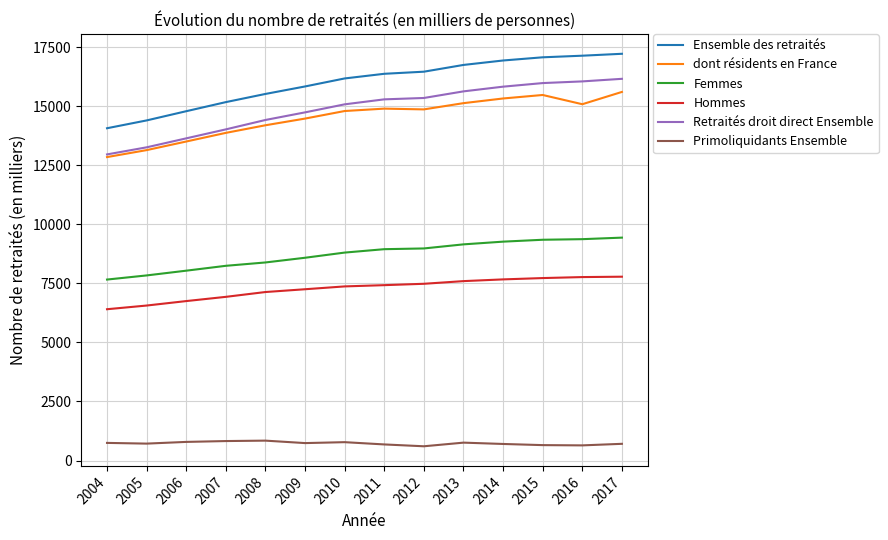

What is the difference between the second highest and second lowest values in the dont résidents en France series?

2334